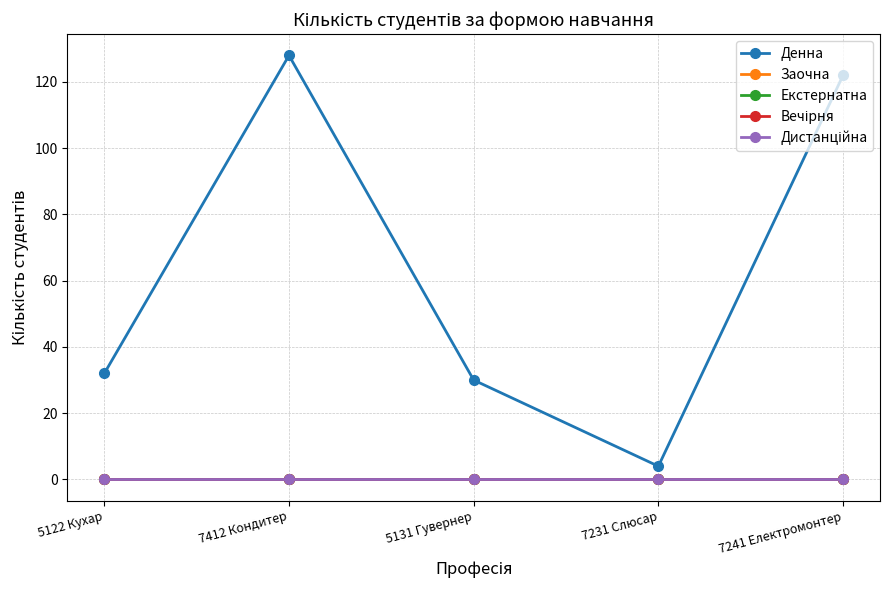

Which category has the lowest value across all series?

5122 Кухар